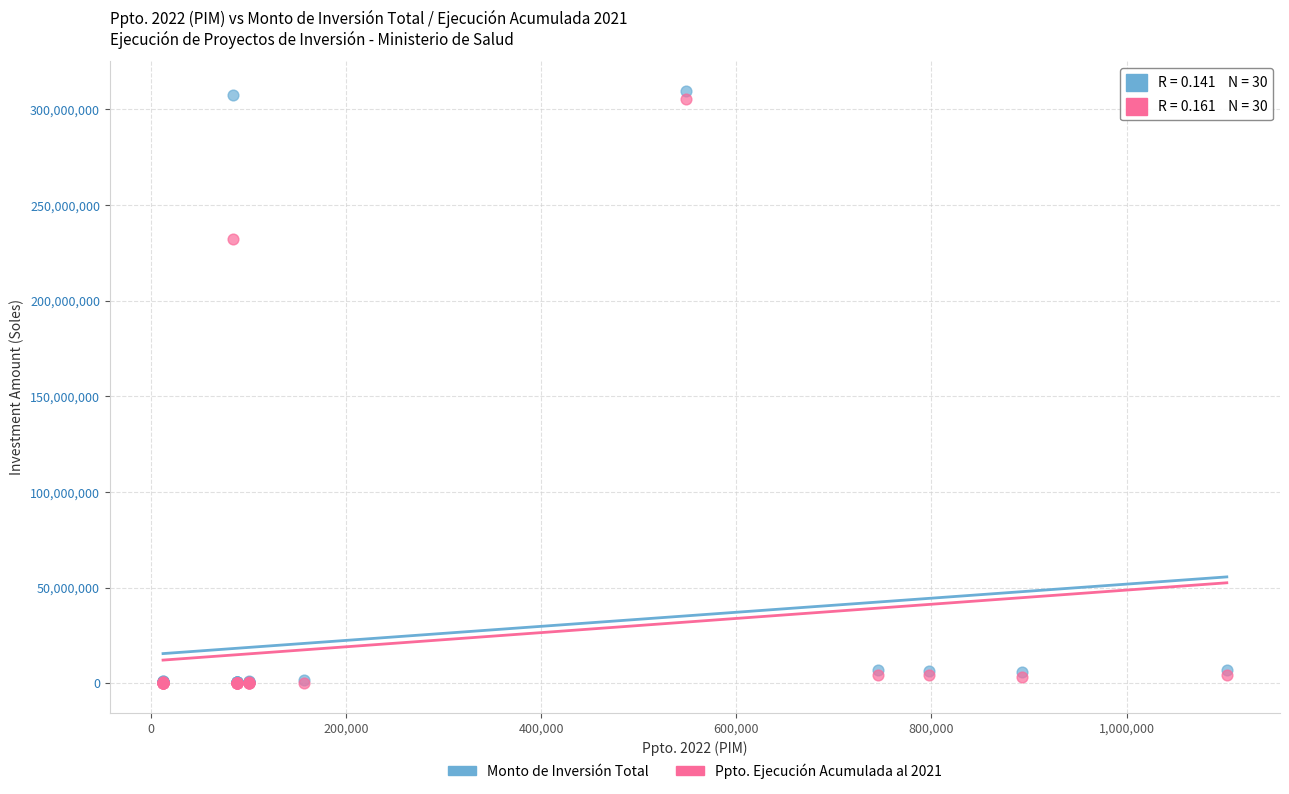

Which series has the widest spread of Y values?

Monto de Inversión Total